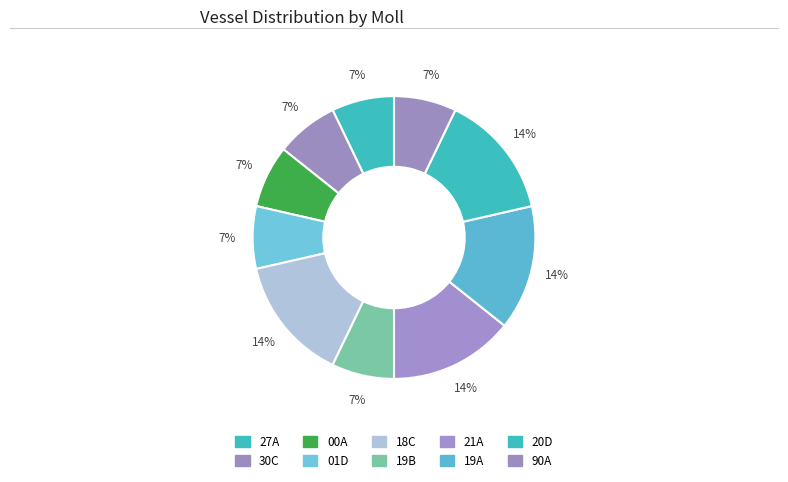

Which category has the smallest portion of the pie?

27A